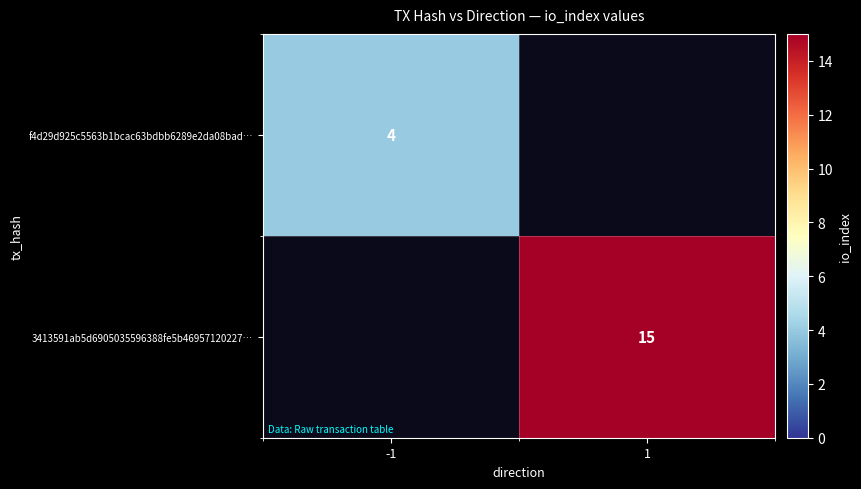

The f4d29d925c5563b1bcac63bdbb6289e2da08bad… series shows 7 at -1. True or false?

False